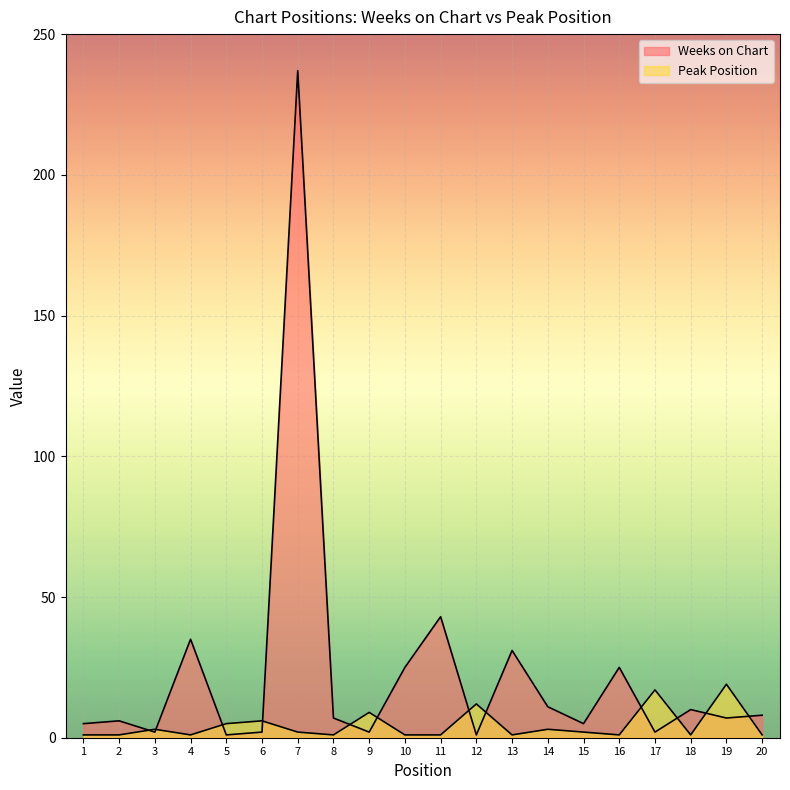

How many lines are shown in the chart?

2